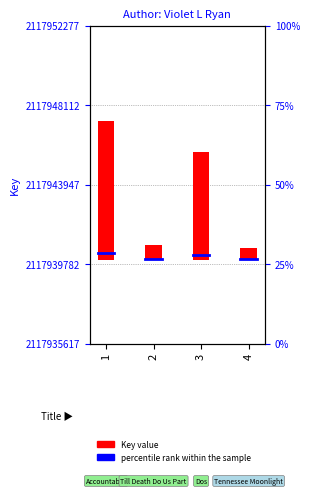

What is the value of the 2nd bar from the left?

805